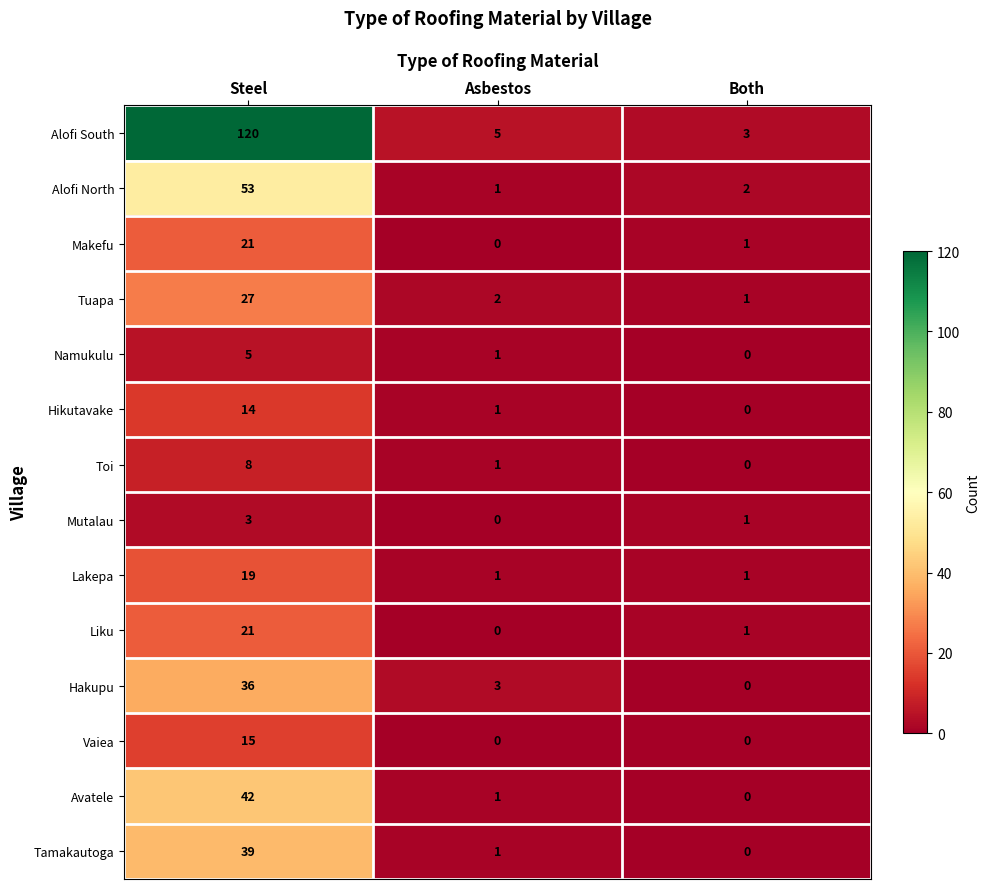

Where is Liku nearest to the value 10?

Both